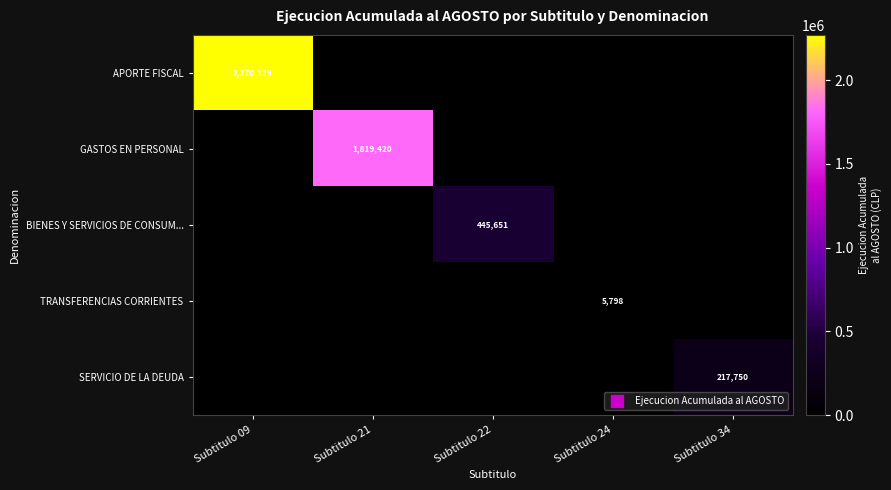

The BIENES Y SERVICIOS DE CONSUM... series shows 186790 at Subtitulo 22. True or false?

False